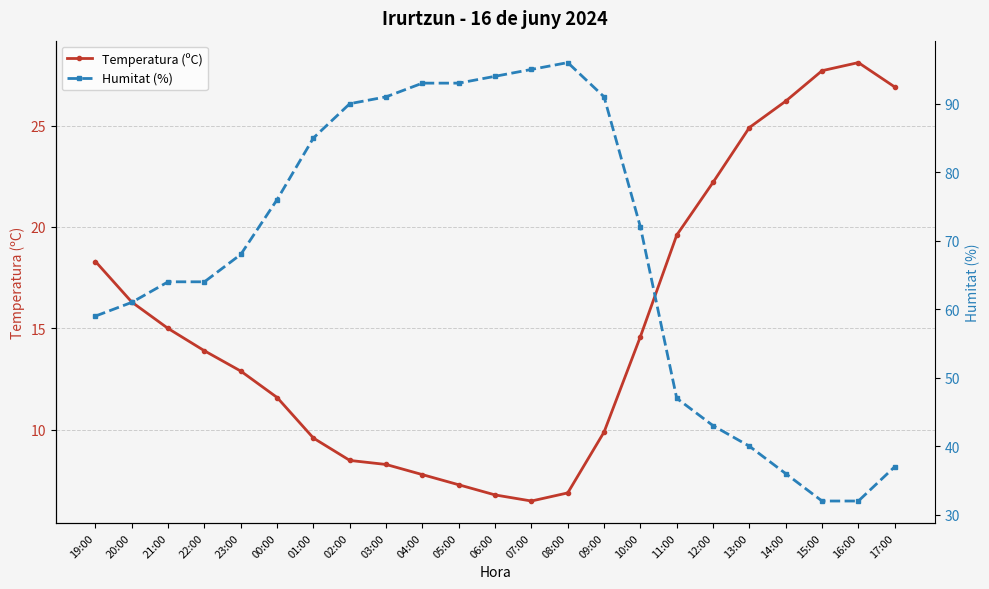

What is the label of the 6th point from the right?

12:00